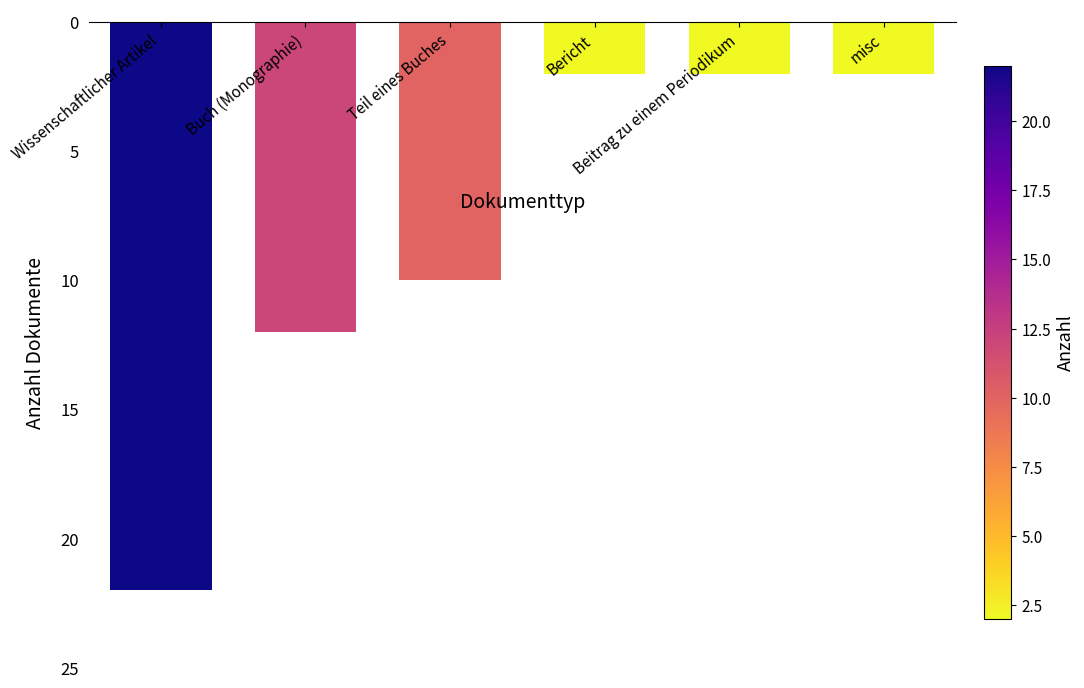

Does the chart contain any negative values?

Yes